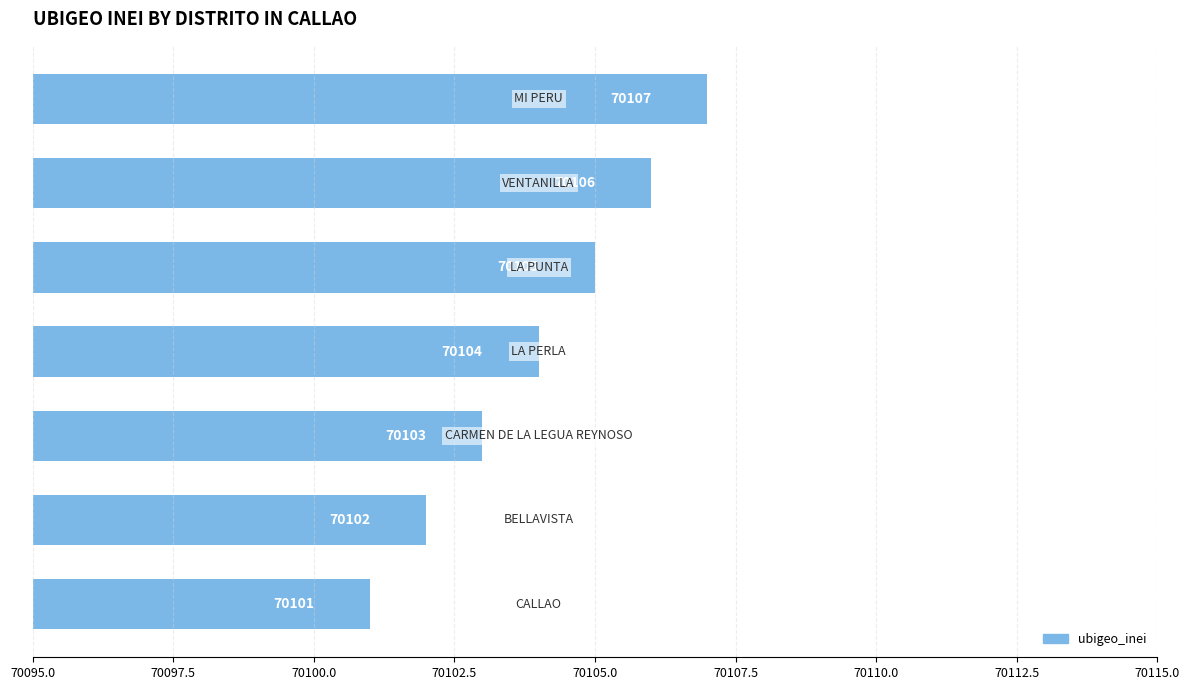

Count the values in the range 70102 to 70106.

5